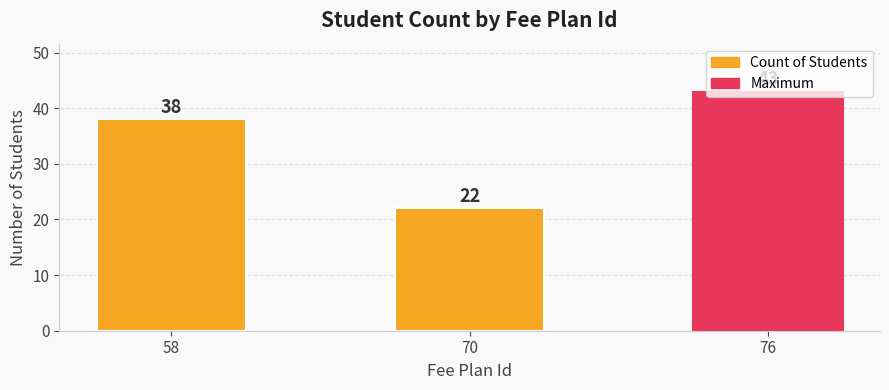

Reading right to left, list all the values displayed in this chart.

76=43	70=22	58=38